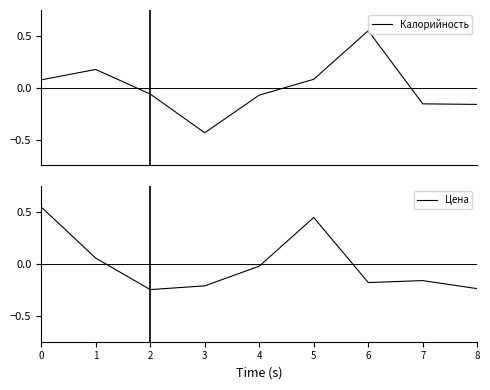

What is the value of the Калорийность point at the 2nd from the left?

0.2